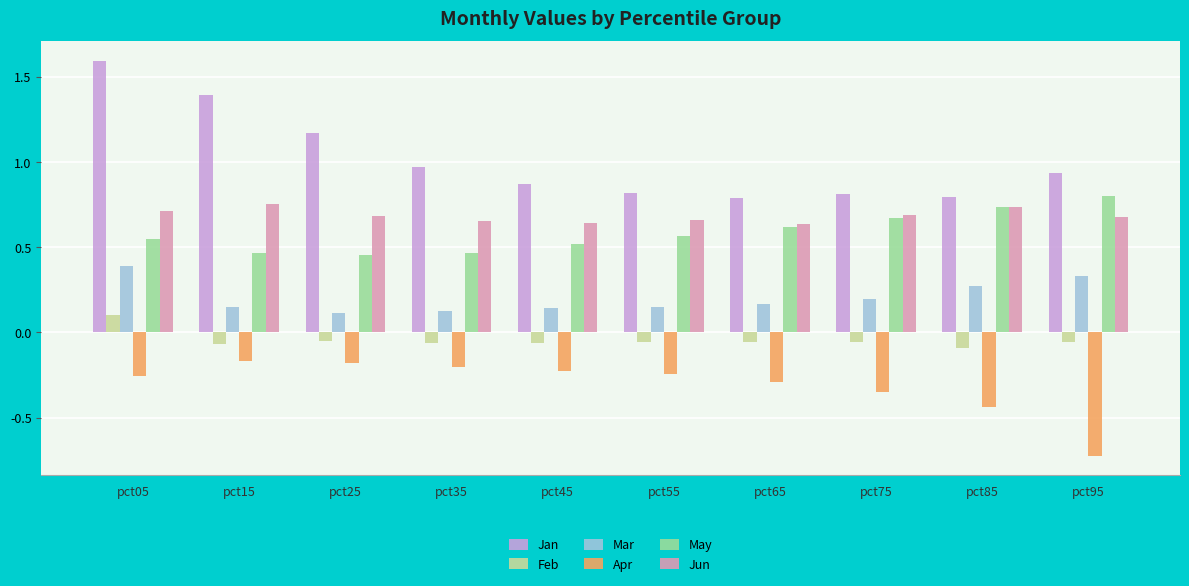

What is the sum of all May values?

5.8